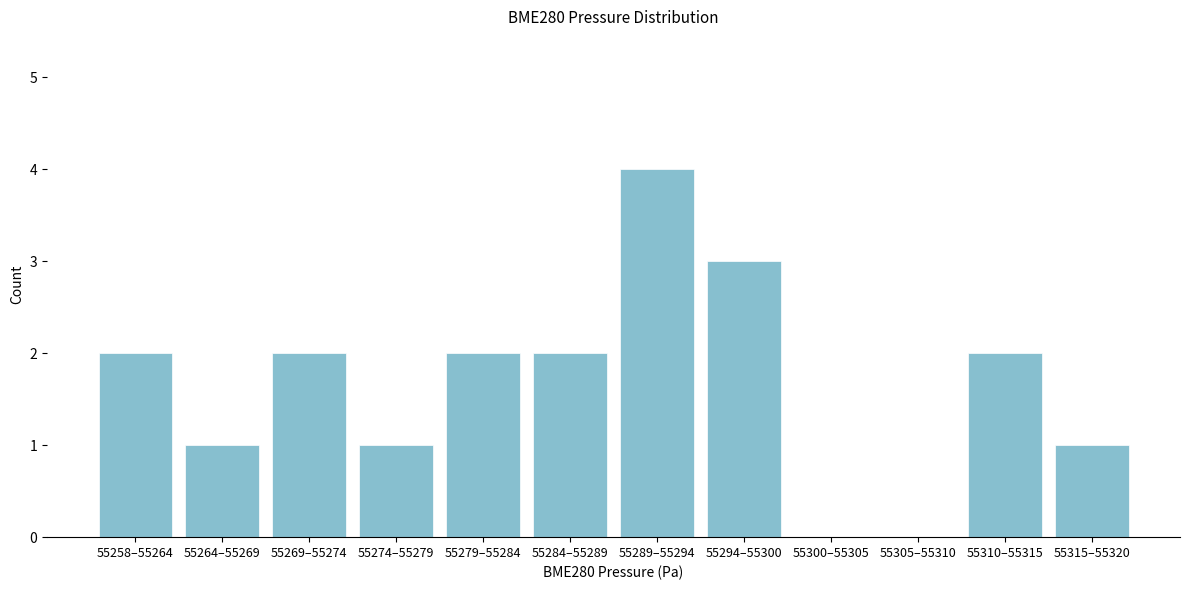

Reading left to right, what are all the values shown in this chart?

55258–55264=2	55264–55269=1	55269–55274=2	55274–55279=1	55279–55284=2	55284–55289=2	55289–55294=4	55294–55300=3	55300–55305=0	55305–55310=0	55310–55315=2	55315–55320=1